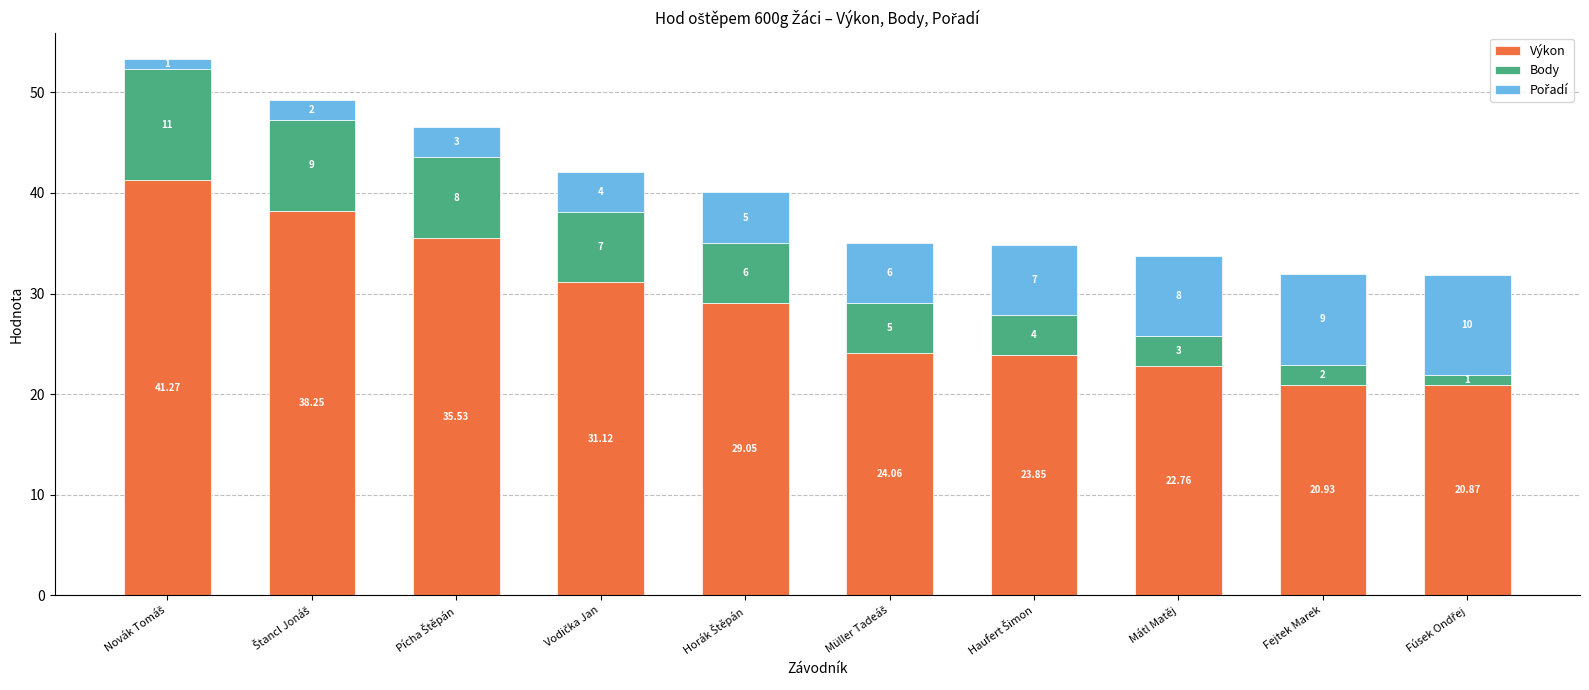

How many data points in Výkon are above 29?

5